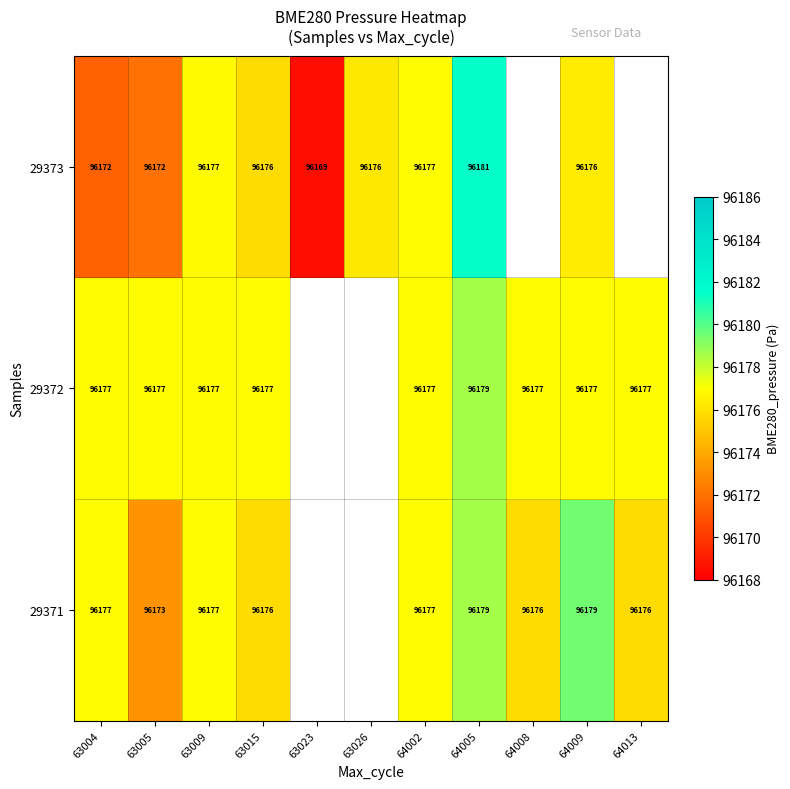

Is the value of 29373 at 63015 greater than the value of 29372 at 63015?

No